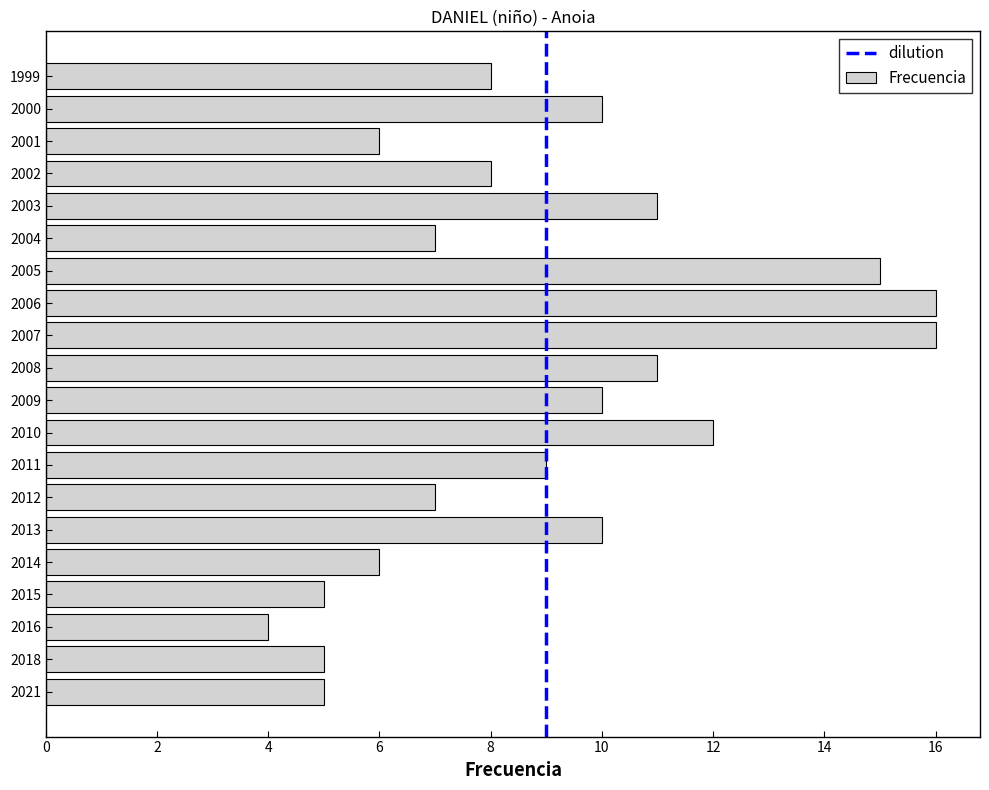

What is the minimum value shown in the chart?

4